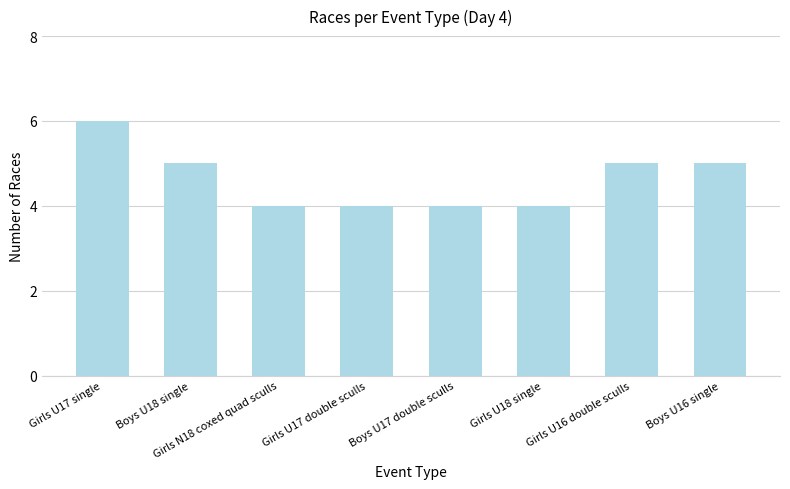

What position from the left is Girls U17 single?

1